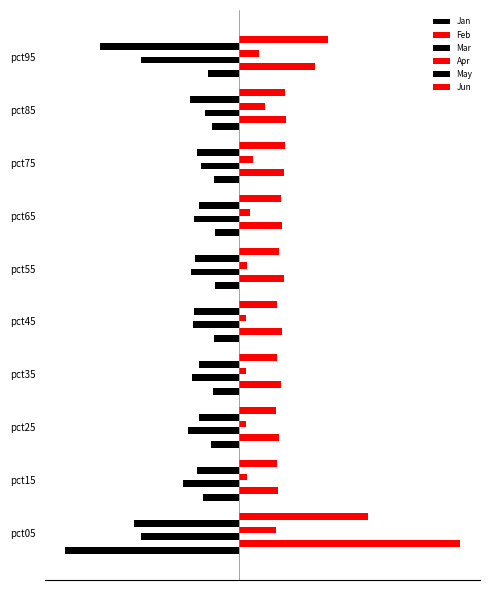

At how many categories does at least one series exceed 0?

10